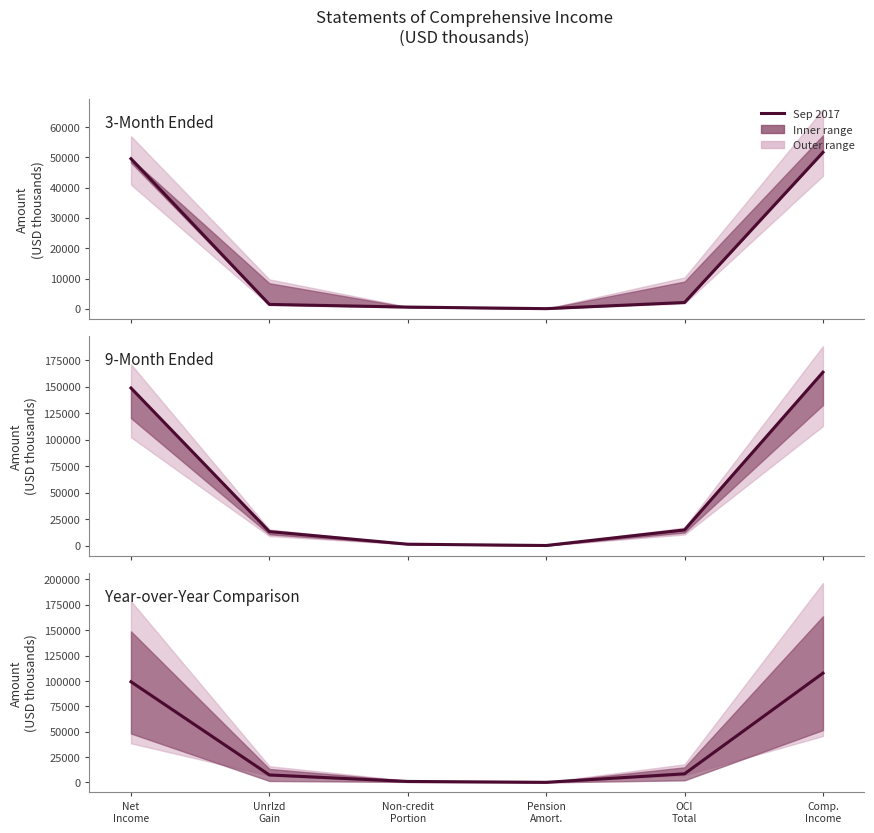

How many values are below 8488?

3